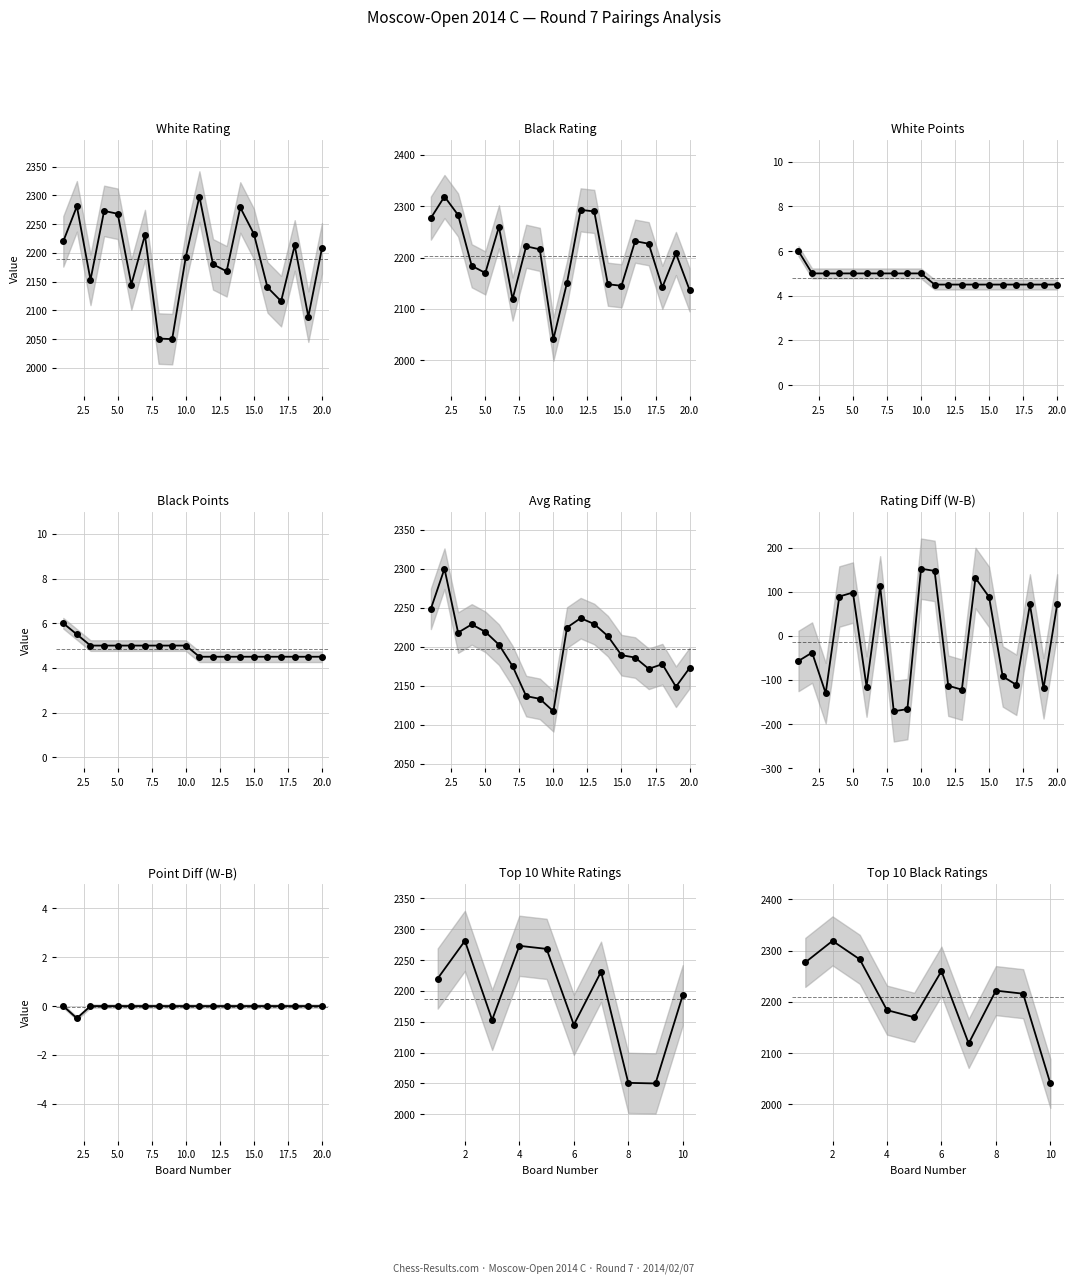

True or false: Black Points has more than 2 interior local peaks.

False